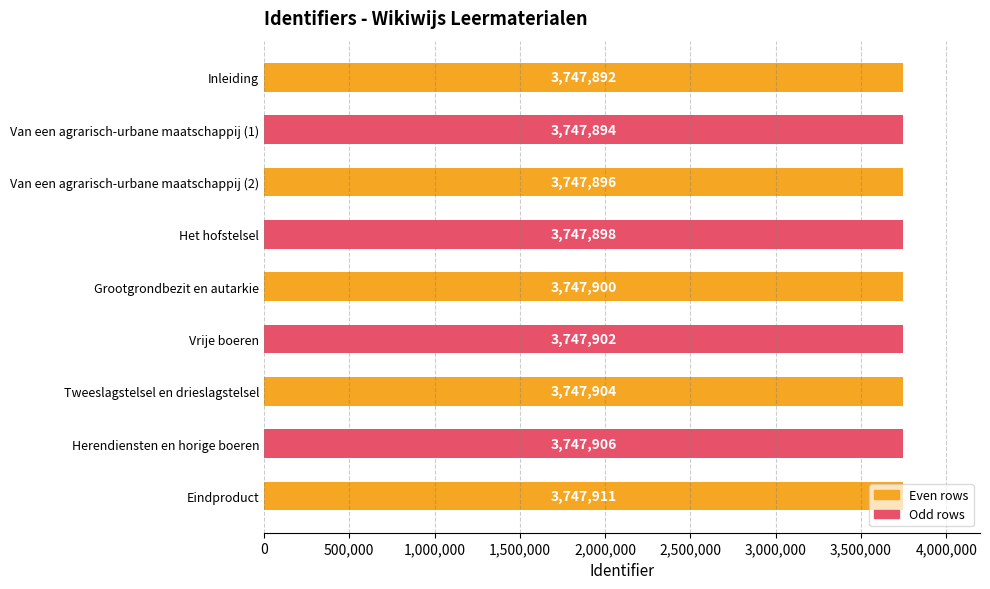

How many bars are there in total?

9